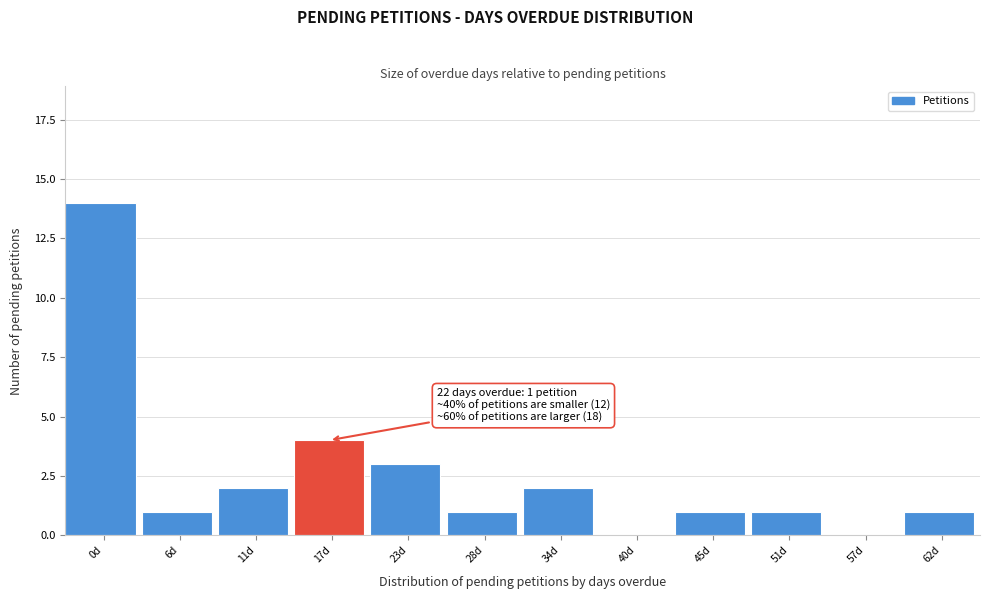

Reading right to left, extract all data points from this chart.

62d=1	57d=0	51d=1	45d=1	40d=0	34d=2	28d=1	23d=3	17d=4	11d=2	6d=1	0d=14